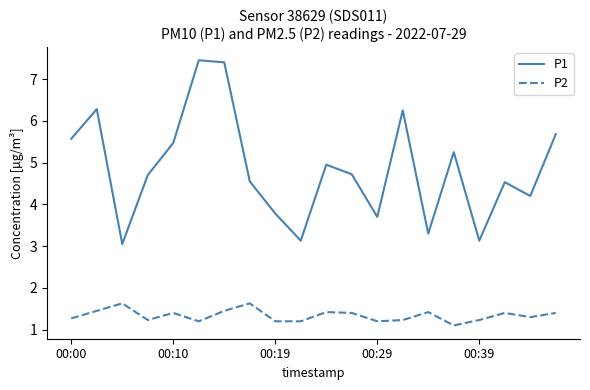

What is the minimum value for P2?

1.1